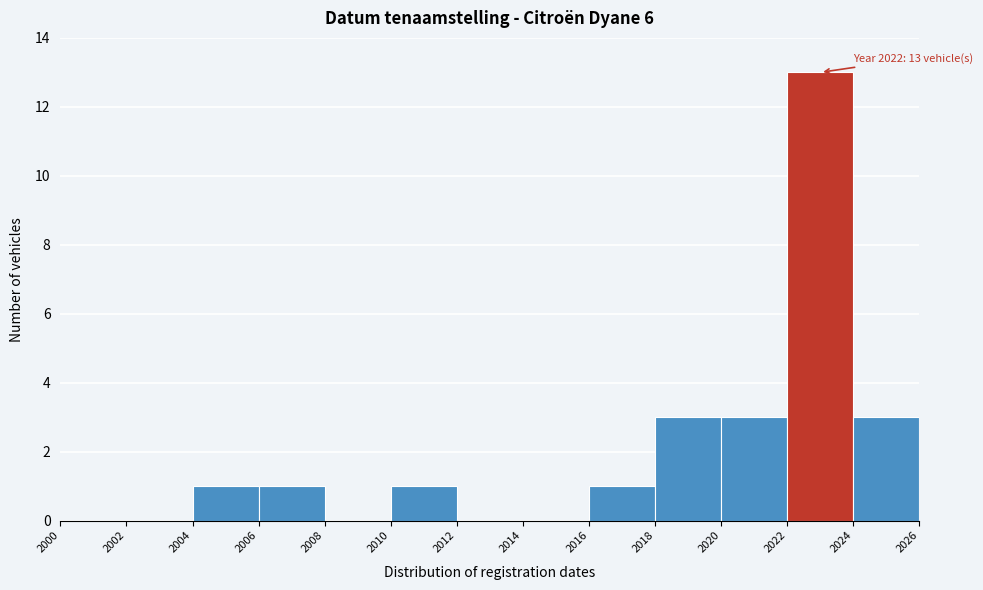

Which range on the x-axis has the tallest bar?

2022 to 2024